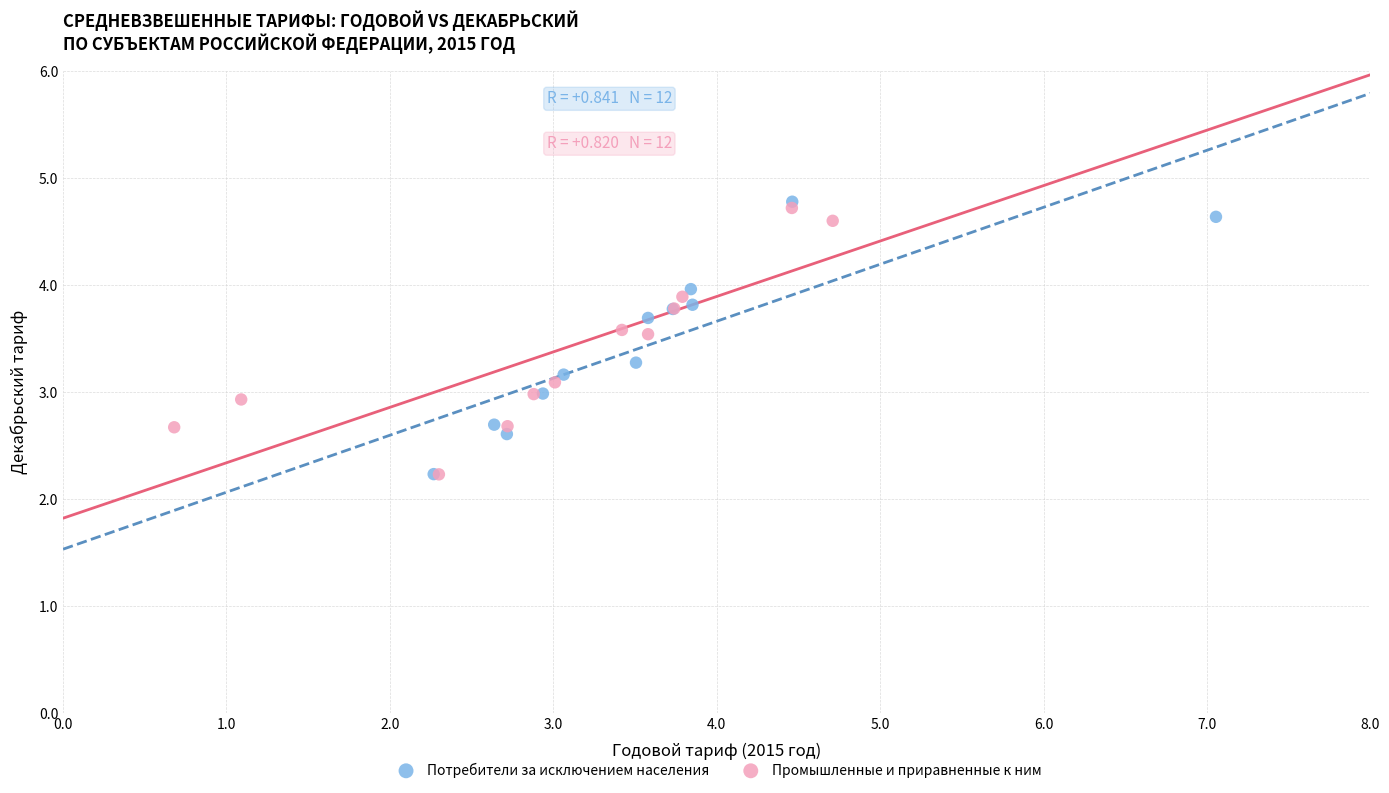

What are all the series names shown in the legend?

Потребители за исключением населения, Промышленные и приравненные к ним